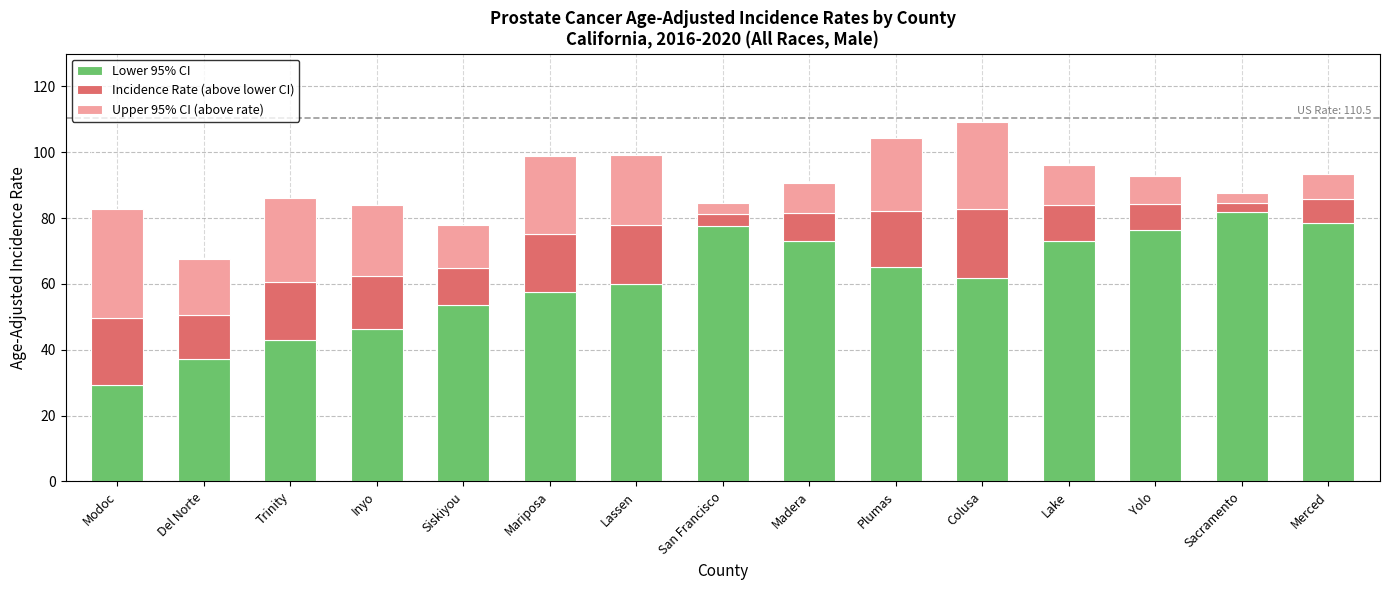

What is the total value across all series at Lake?

96.1